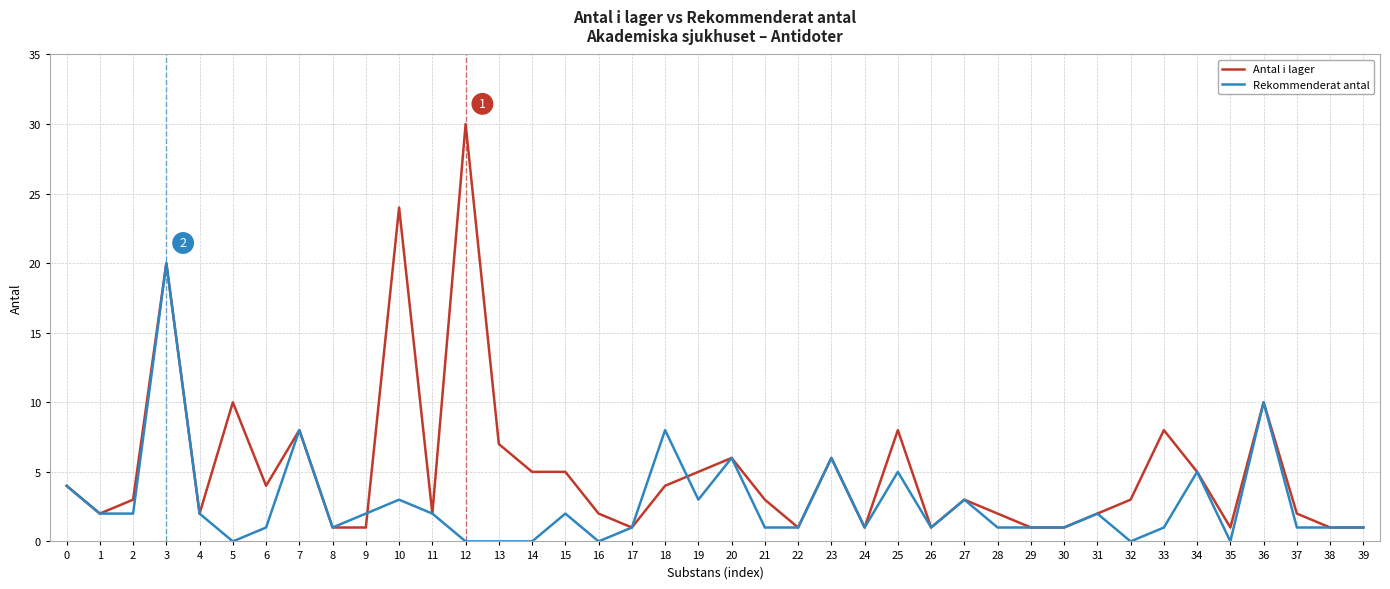

What value does the Rekommenderat antal series have at 30?

1